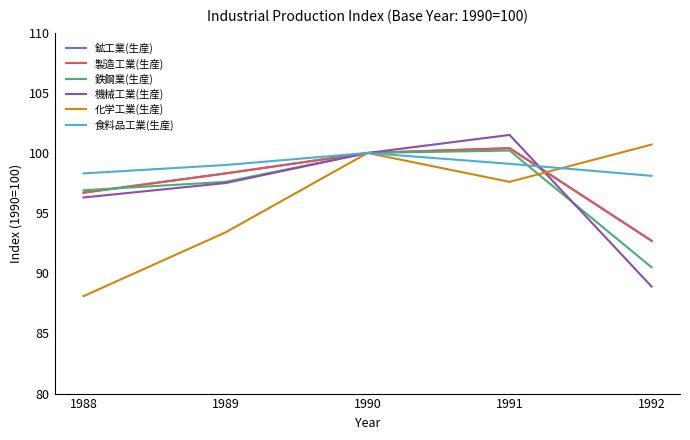

Does the chart display data point markers on the line(s)?

No